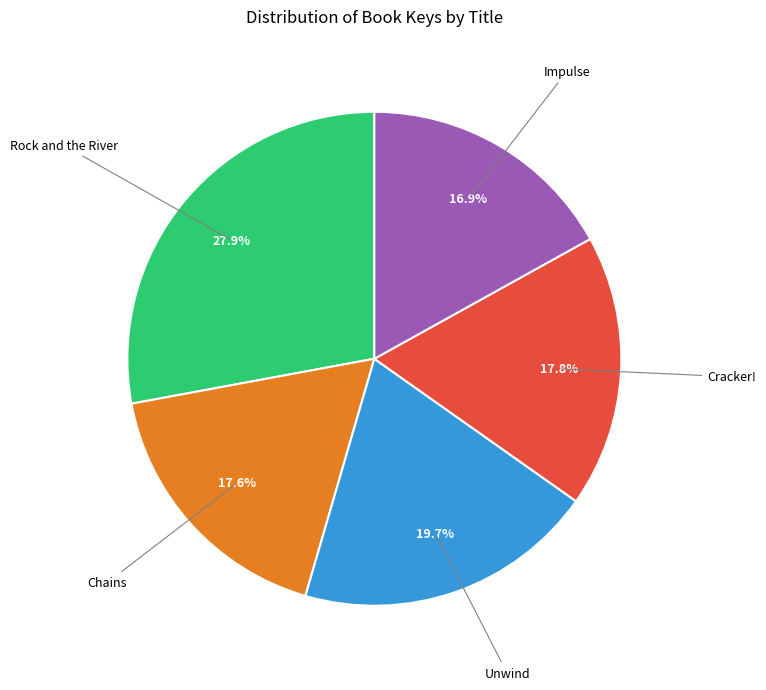

Is there any slice that represents more than half of the pie?

No